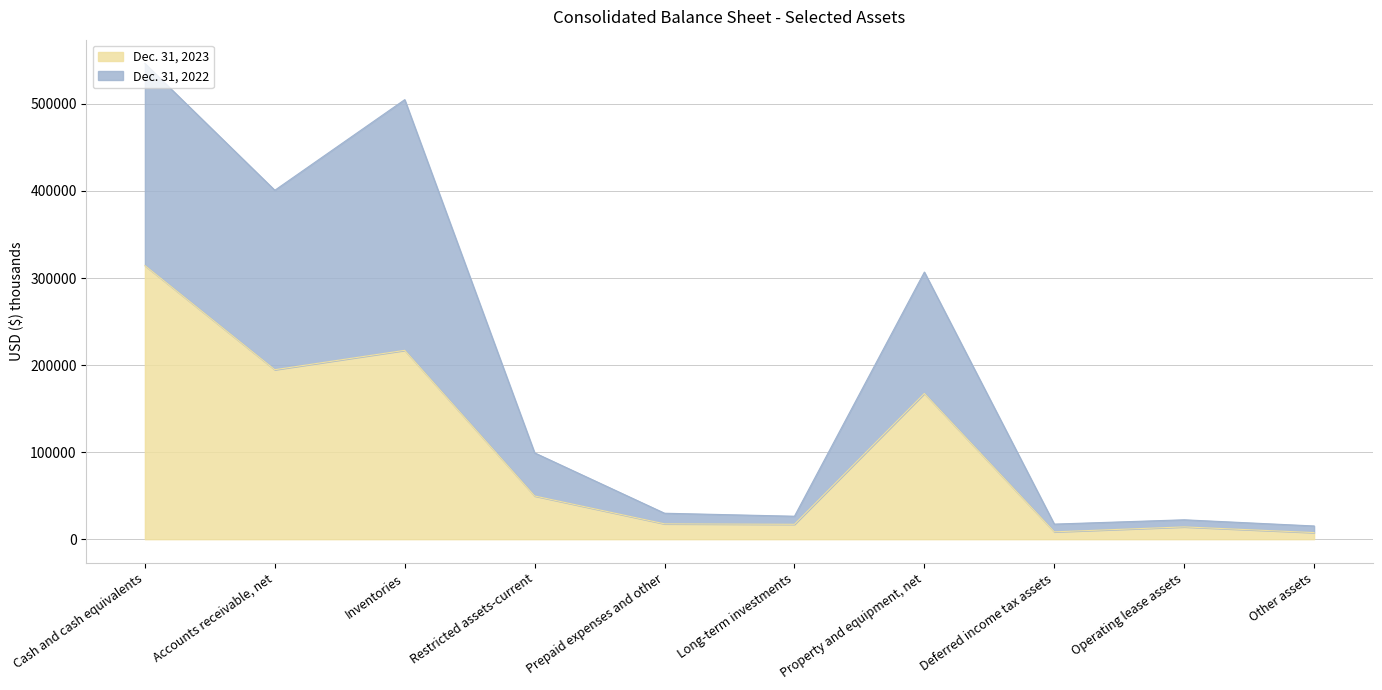

What is the spread (max minus min) of values at Cash and cash equivalents?

232179